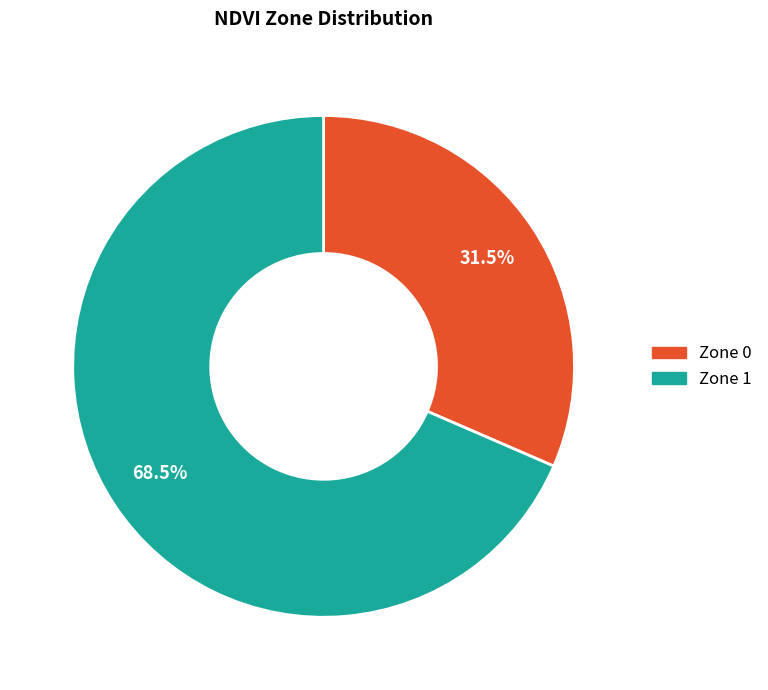

To the nearest percent, what is the combined percentage of Zone 0 and Zone 1?

100%